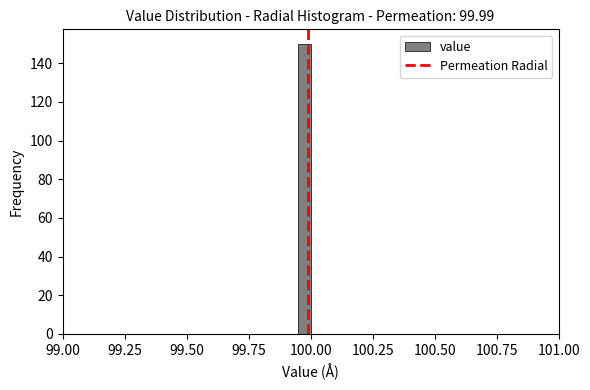

Around what value on the x-axis is the tallest bar? Give the approximate position of its centre, as read against the axis.

100.00